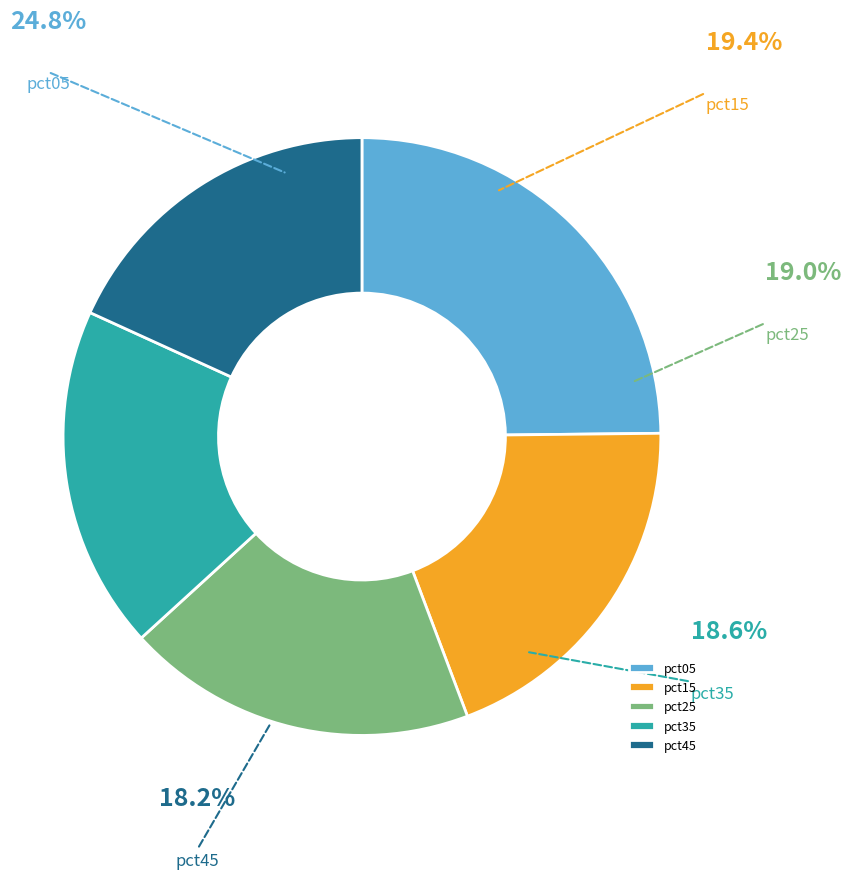

Is the sum of pct85 and pct45 greater than half?

No